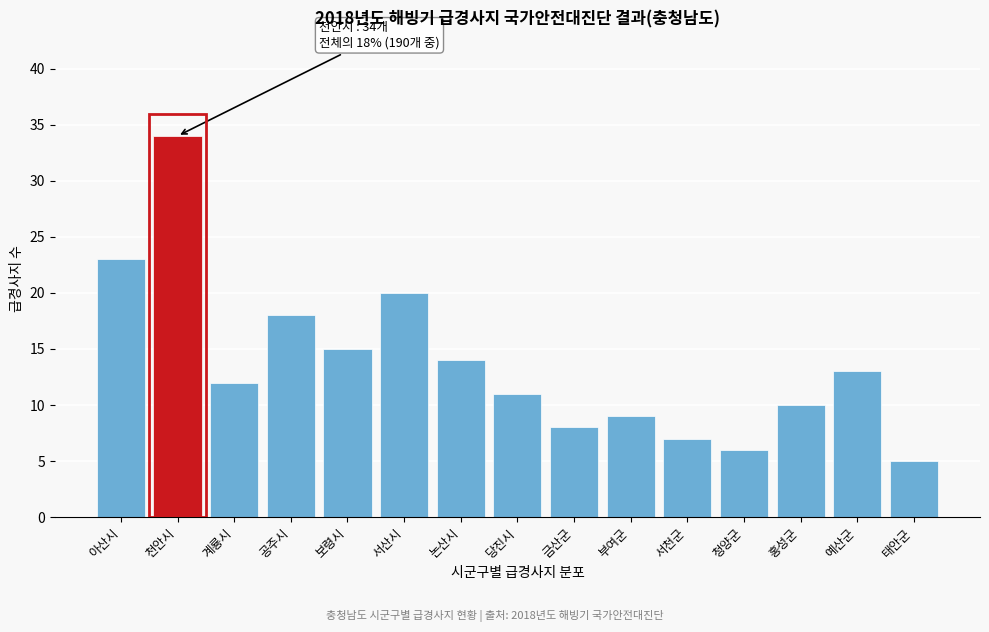

Reading left to right, list all the values displayed in this chart.

아산시=23	천안시=34	계룡시=12	공주시=18	보령시=15	서산시=20	논산시=14	당진시=11	금산군=8	부여군=9	서천군=7	청양군=6	홍성군=10	예산군=13	태안군=5